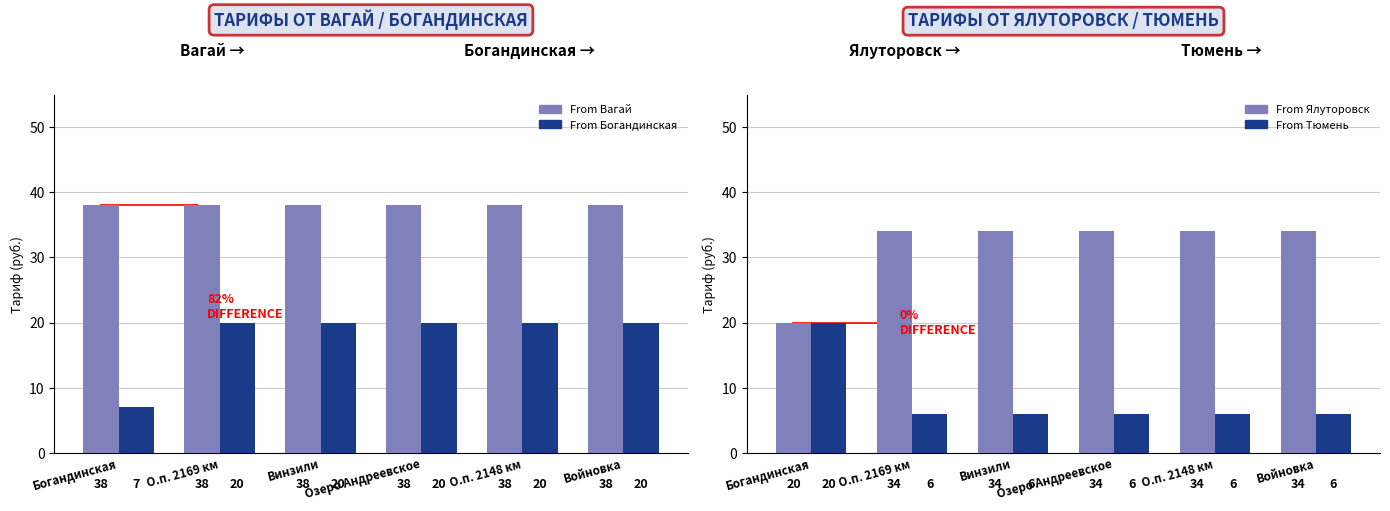

What is the difference between the maximum and minimum values in the From Ялуторовск series?

14